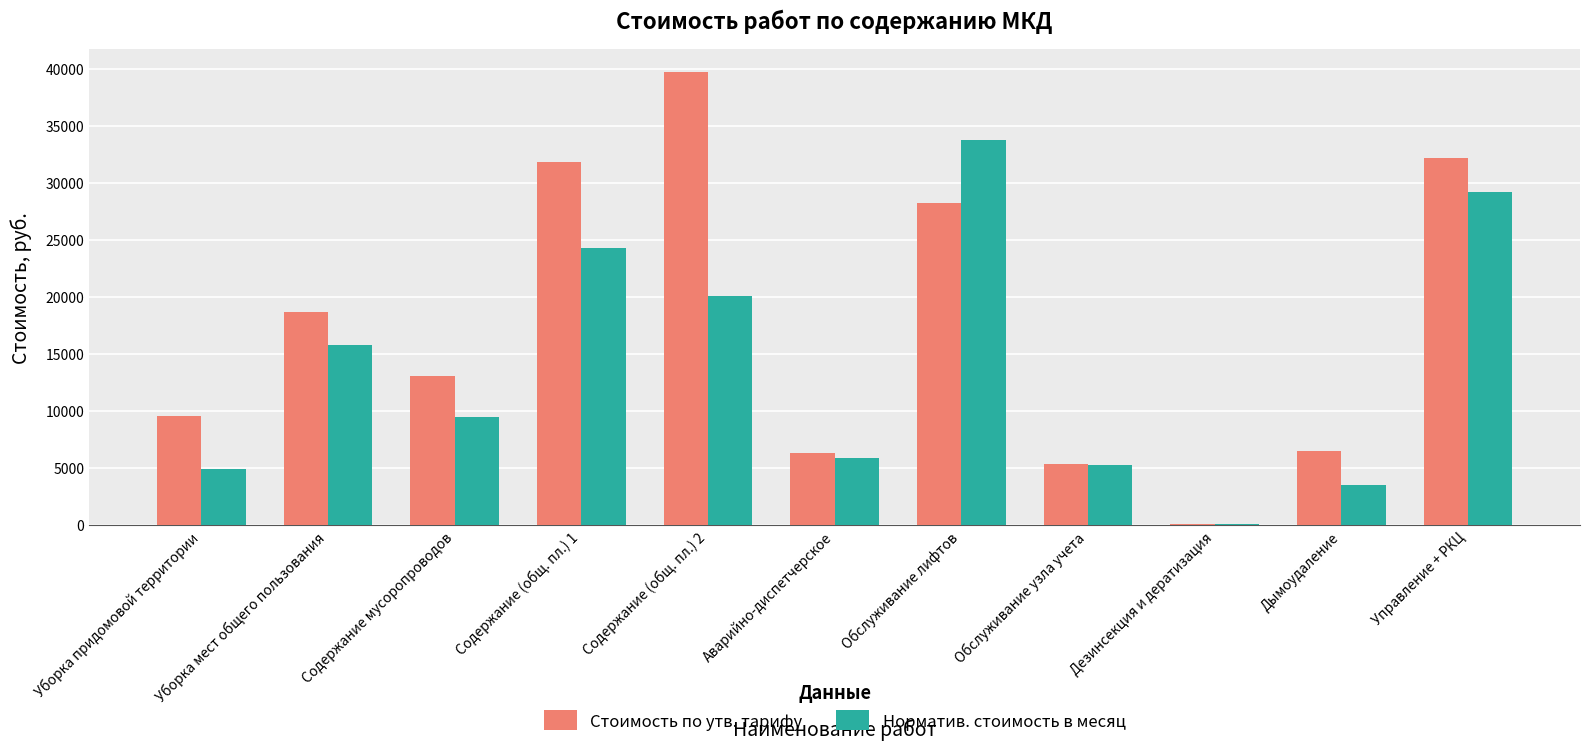

The Стоимость по утв. тарифу series shows 10852 at Аварийно-диспетчерское. True or false?

False